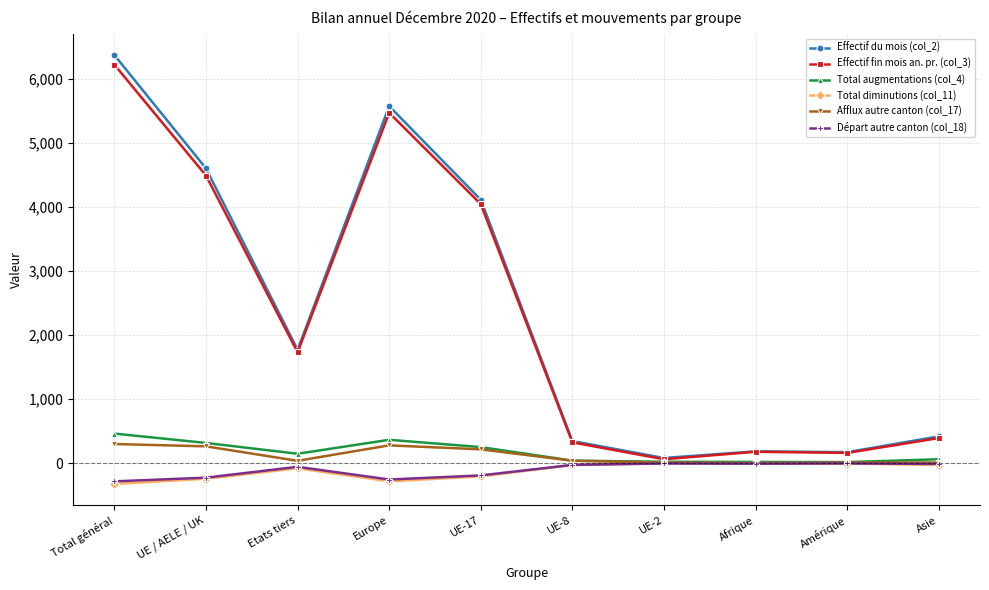

True or false: Départ autre canton (col_18) has more than 1 interior local peaks.

True